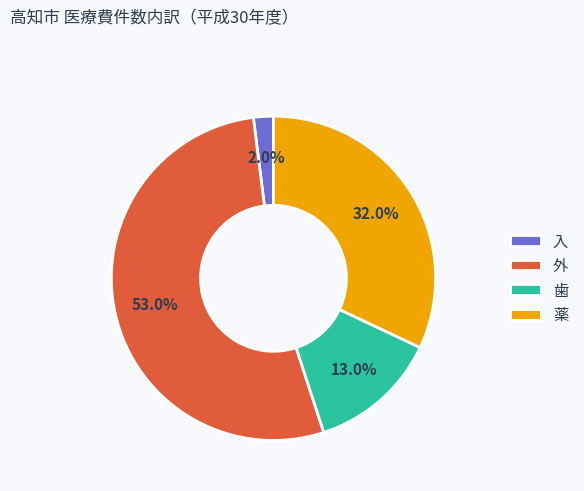

How many slices are in this pie chart?

4